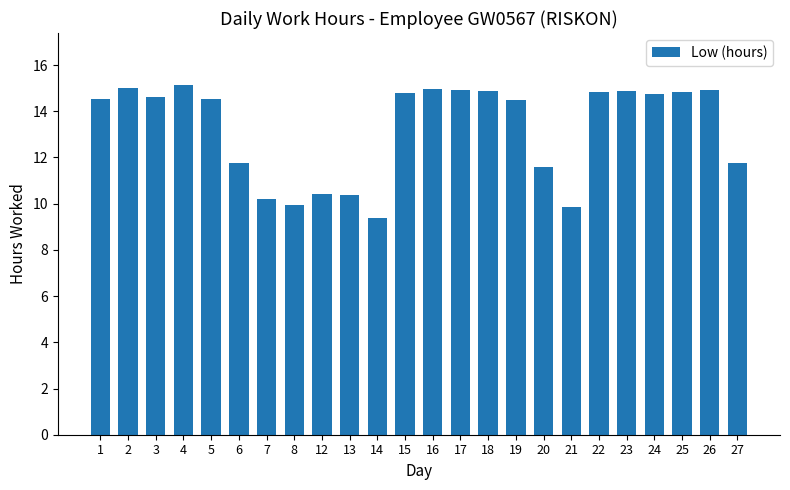

What is the difference between the second highest and minimum values?

5.6